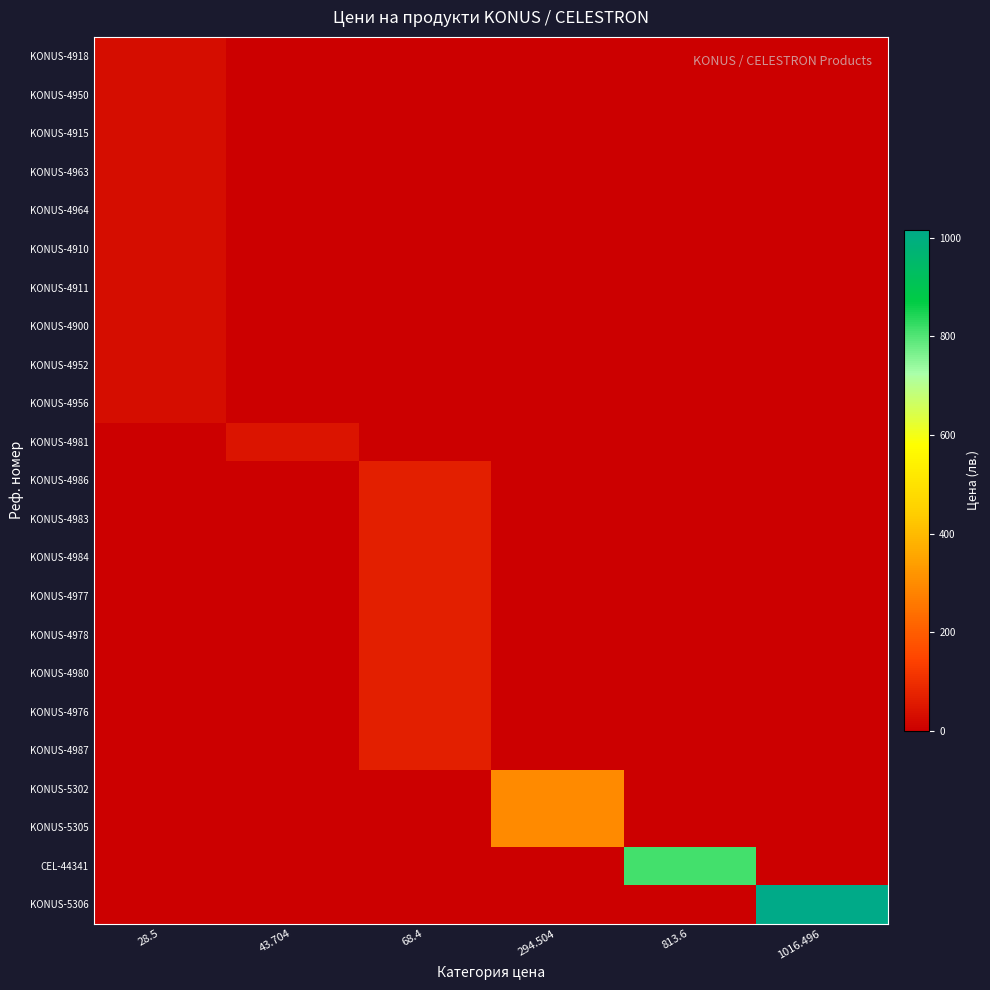

Which series has the widest spread of values?

KONUS-5306